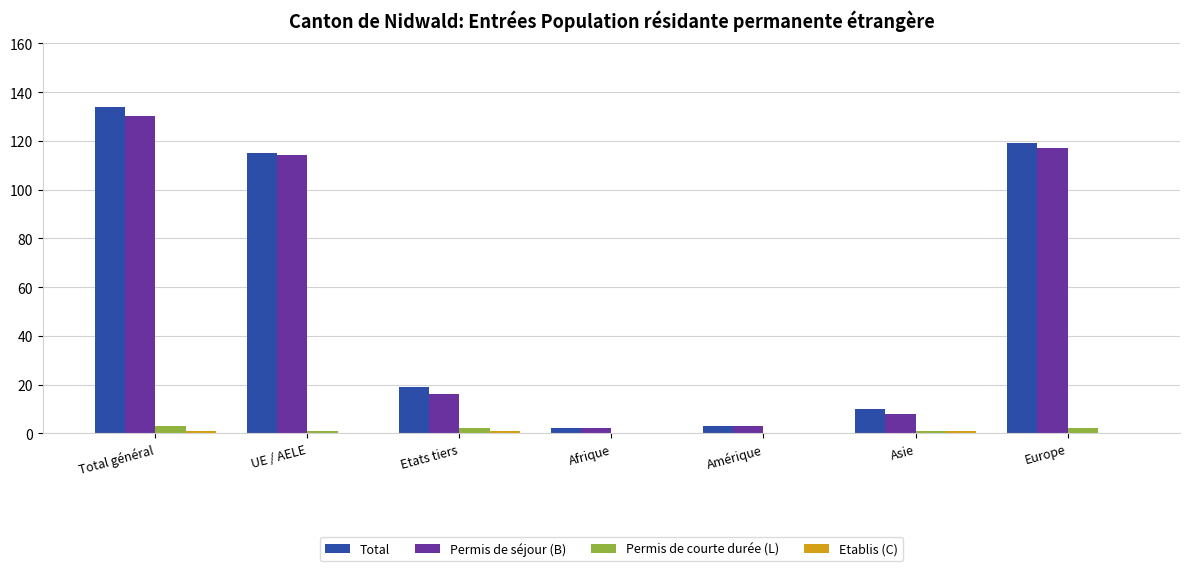

What is the sum of all Total values?

402